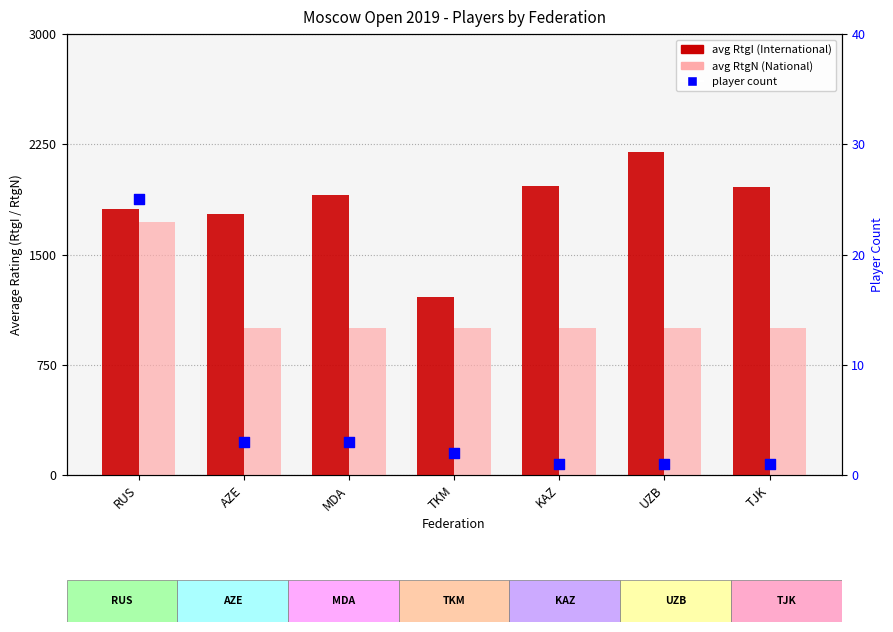

Is the value of avg RtgN at RUS greater than the value of player count at RUS?

Yes